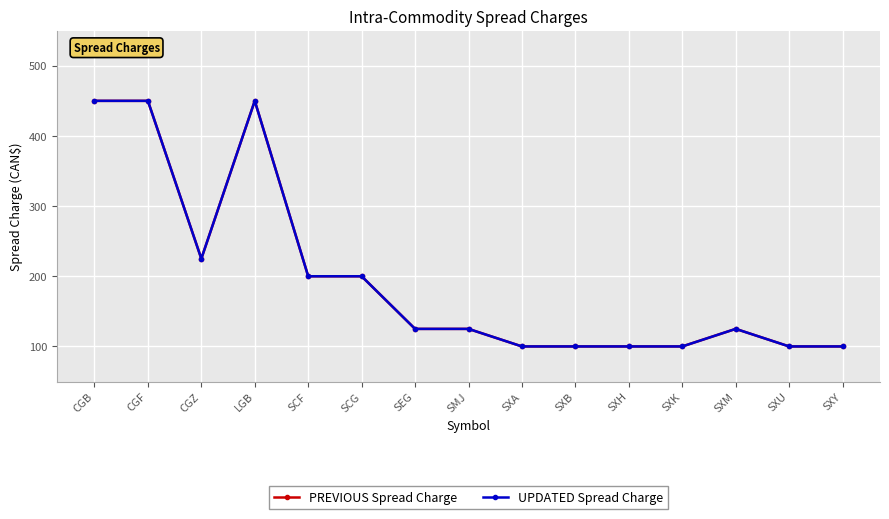

Is this an area chart (filled region under the line)?

No